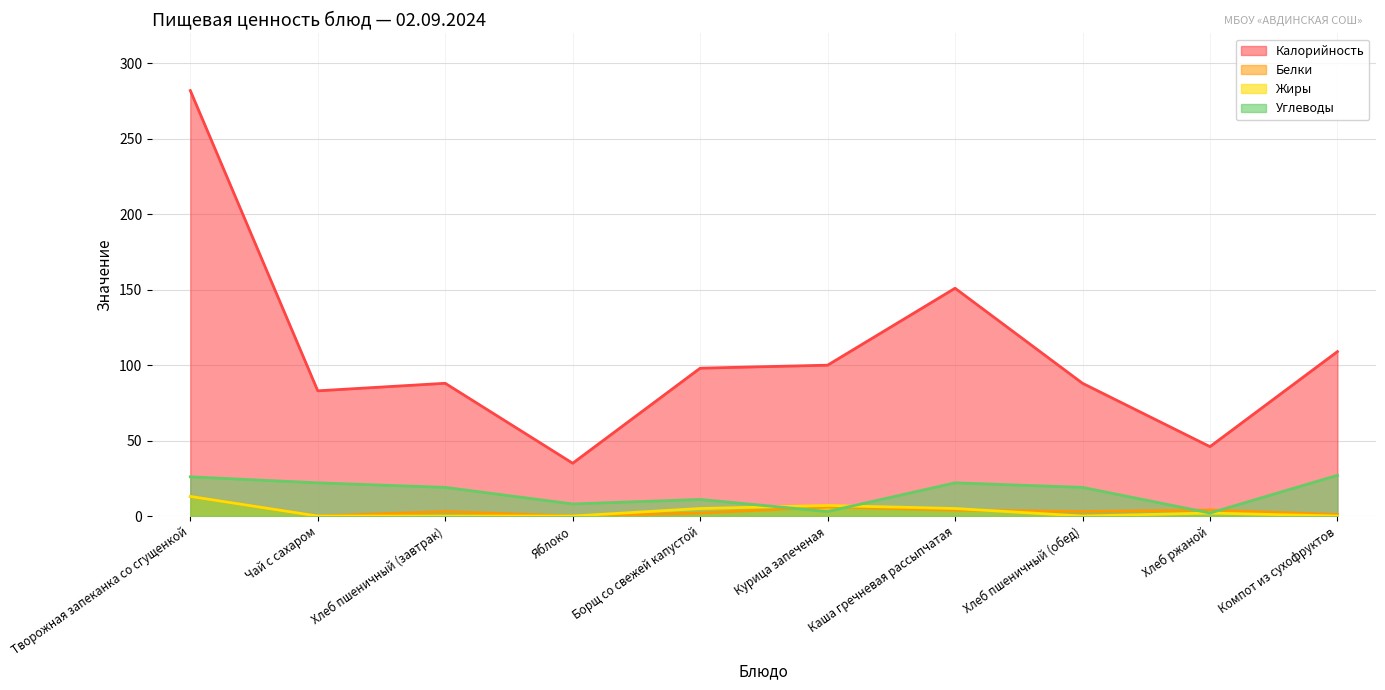

How many interior local valleys does the Жиры series have?

1